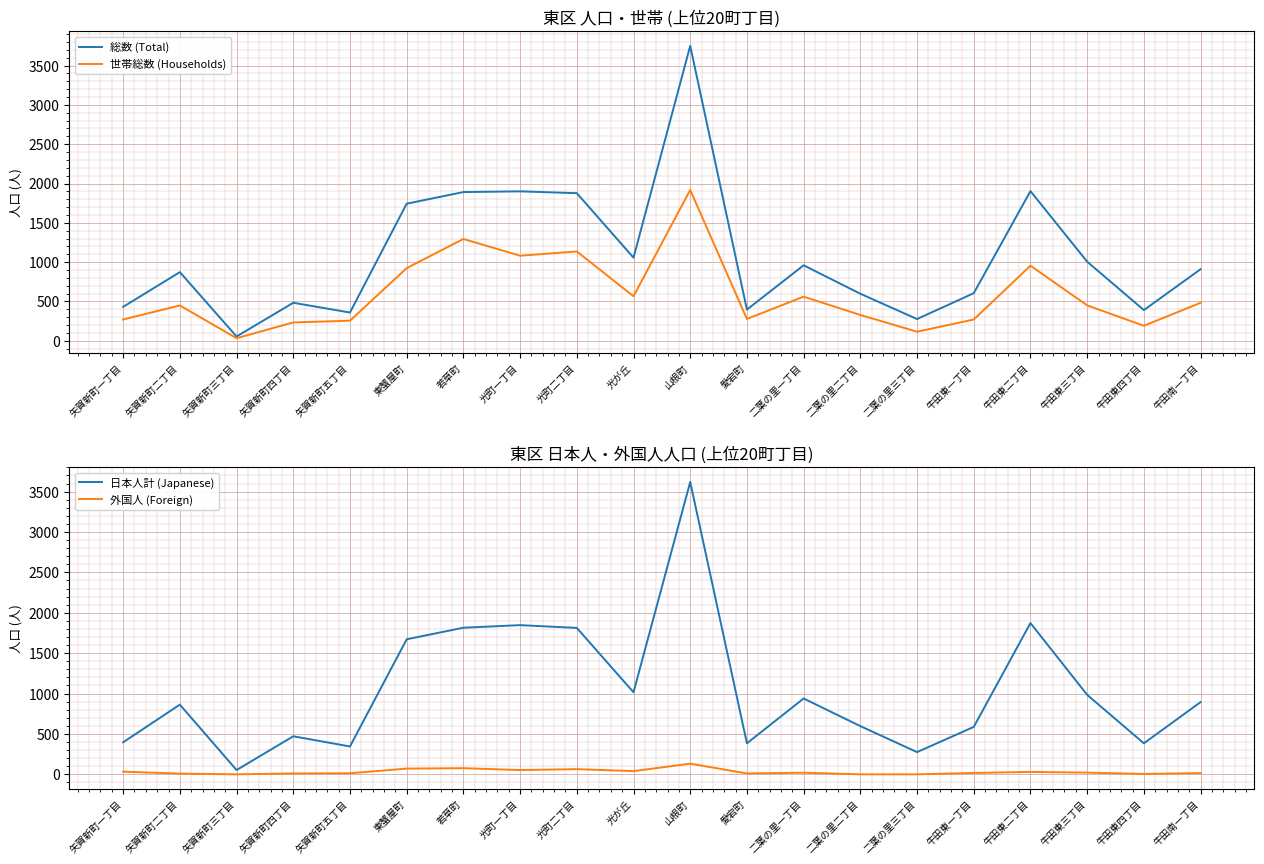

What position from the right is 牛田東四丁目?

2